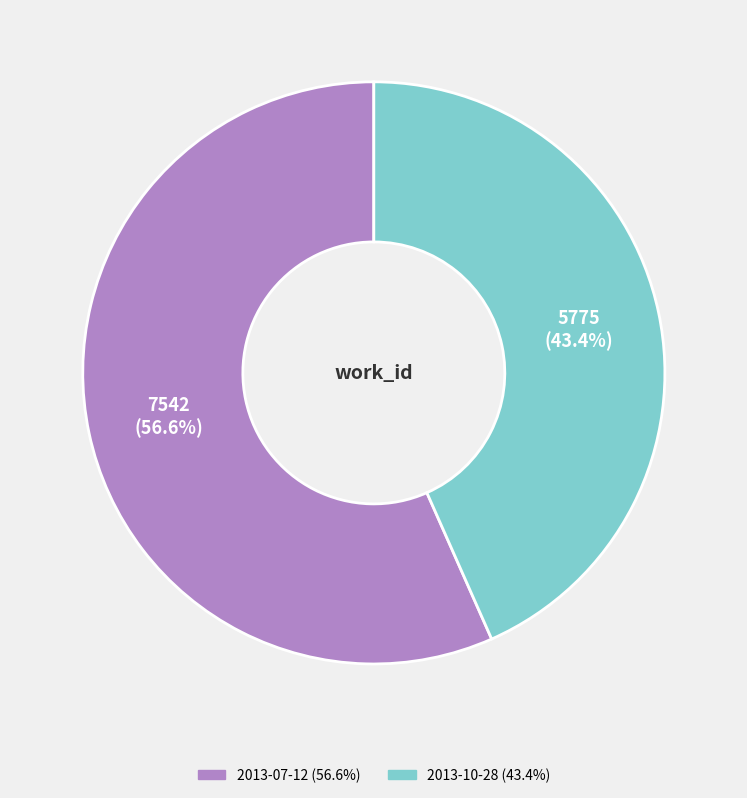

The 2013-07-12 slice represents 57% of the pie. True or false?

True